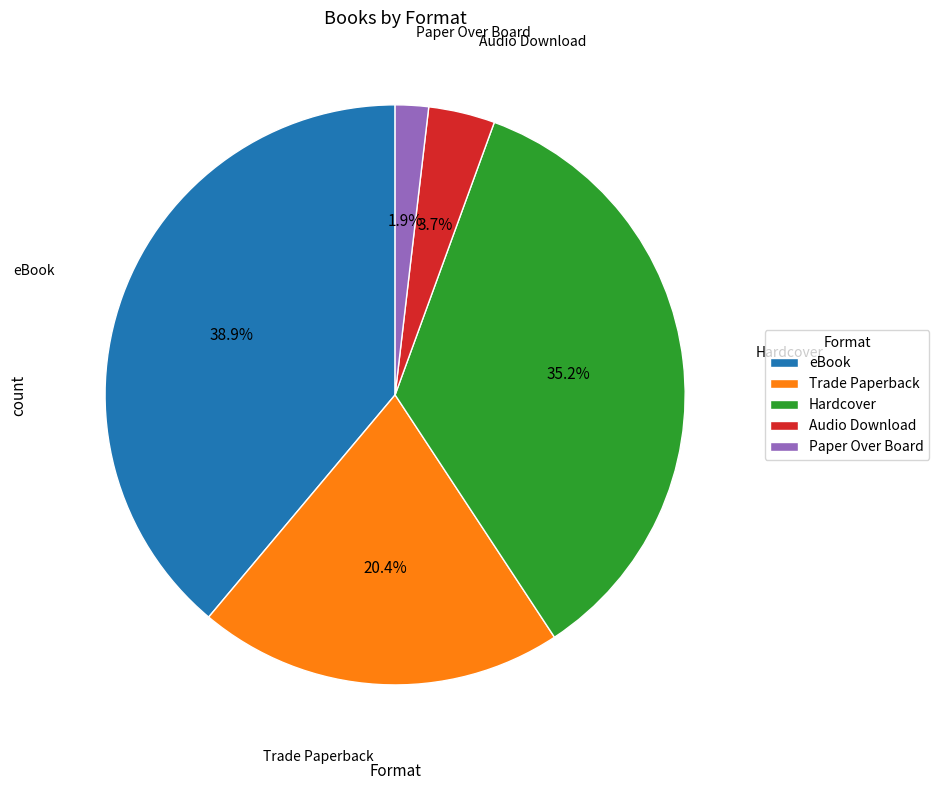

Which category has the biggest portion of the pie?

eBook